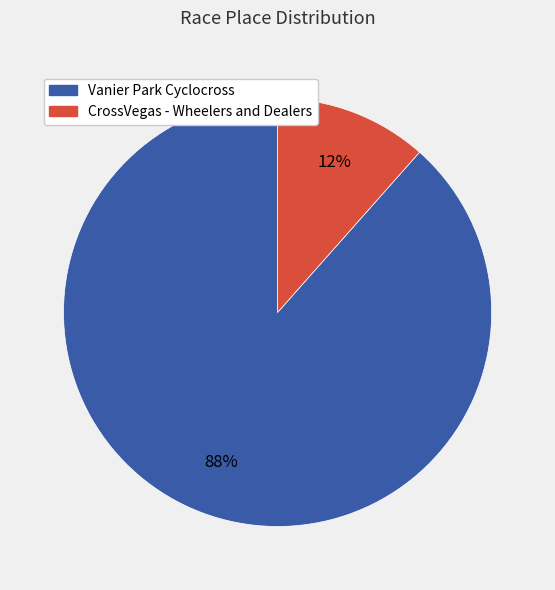

Which category has the smallest portion of the pie?

CrossVegas - Wheelers and Dealers